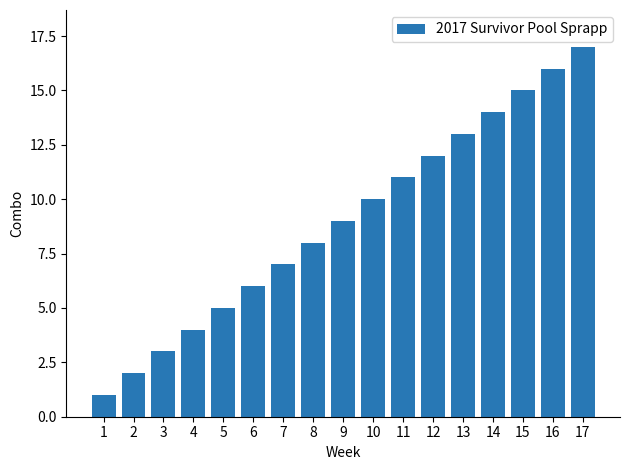

Rank the categories by value from highest to lowest.

17, 16, 15, 14, 13, 12, 11, 10, 9, 8, 7, 6, 5, 4, 3, 2, 1